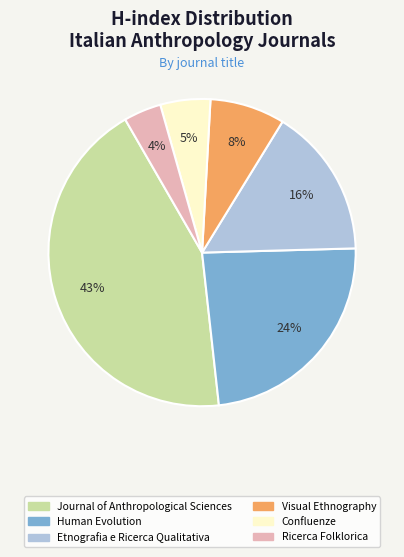

Rank the categories by value from highest to lowest.

Journal of Anthropological Sciences, Human Evolution, Etnografia e Ricerca Qualitativa, Visual Ethnography, Confluenze, Ricerca Folklorica